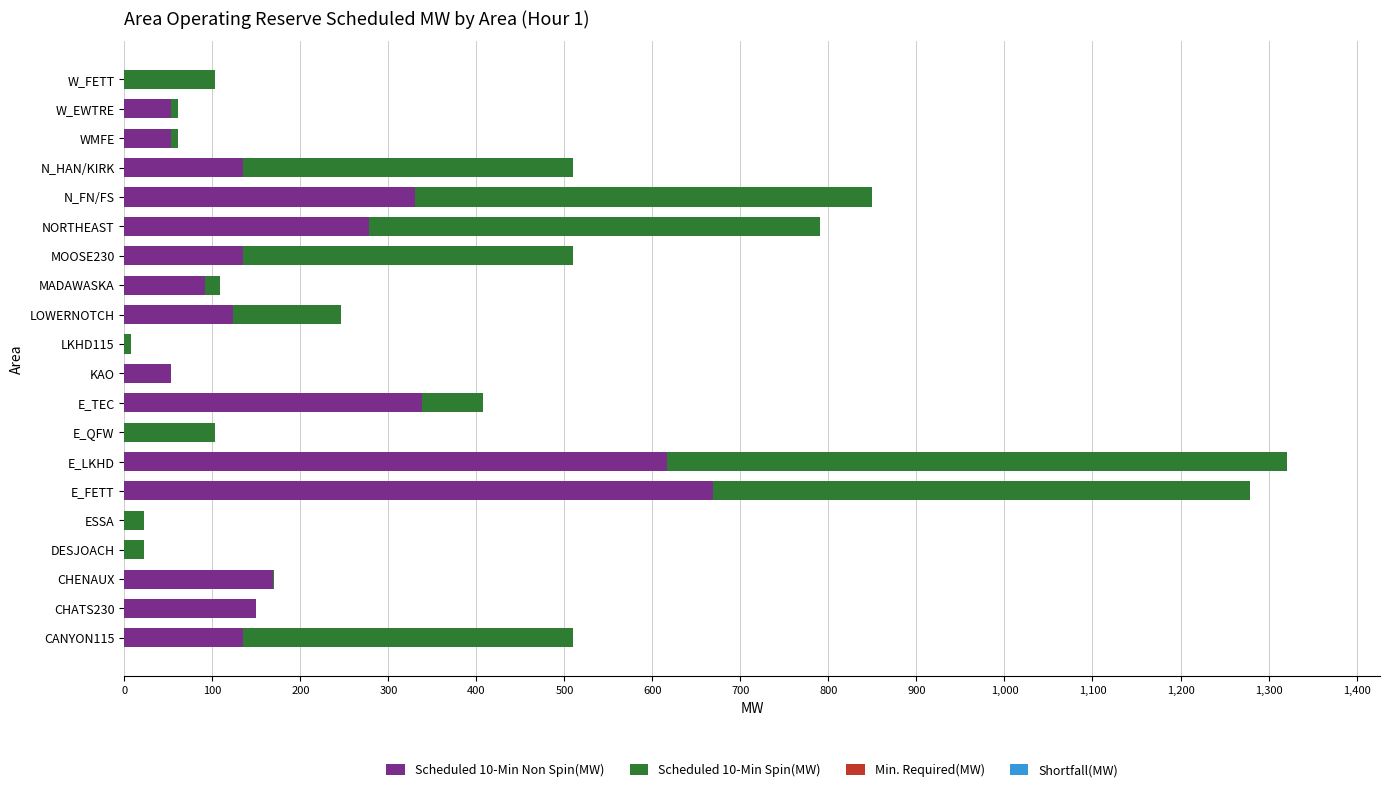

What is the total value across all series at N_FN/FS?

849